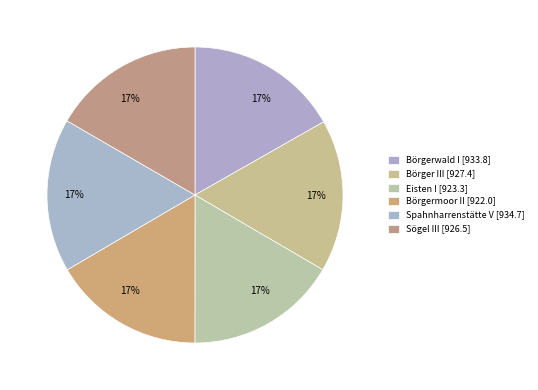

True or false: Eisten I accounts for 5% of the total.

False